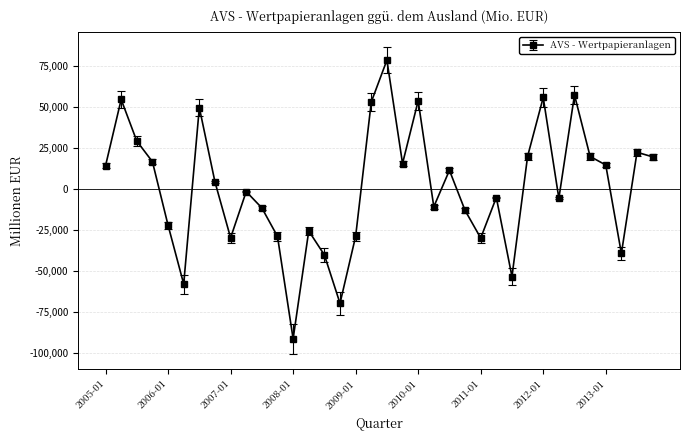

What is the difference between the second highest and minimum values?

148270